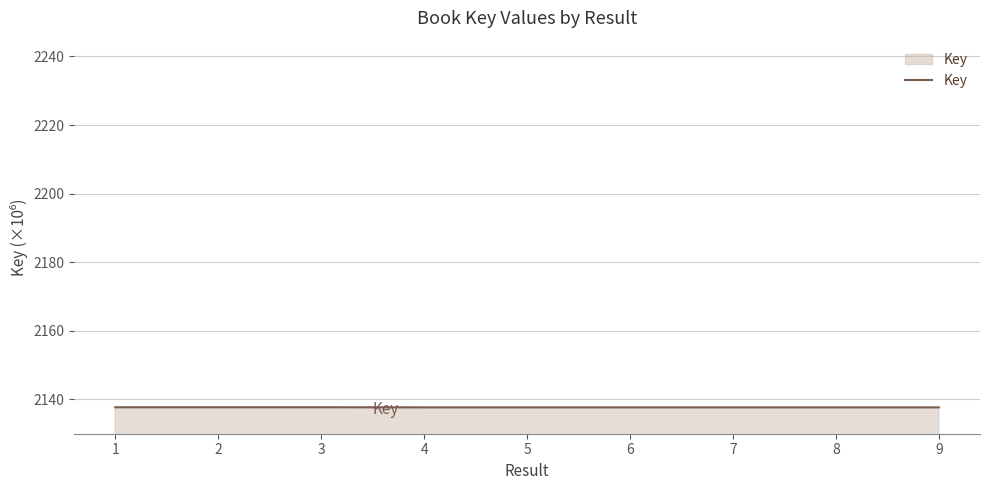

True or false: there are more than 0 points higher than both neighbors.

True